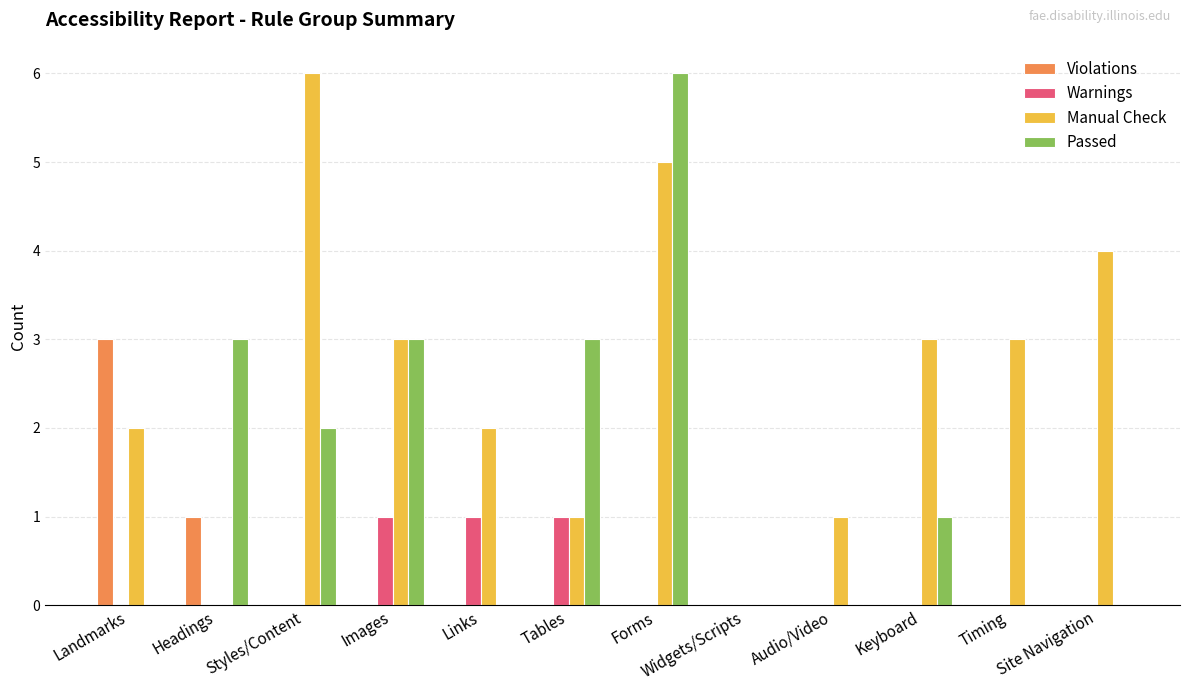

What is the sum of all Manual Check values?

30